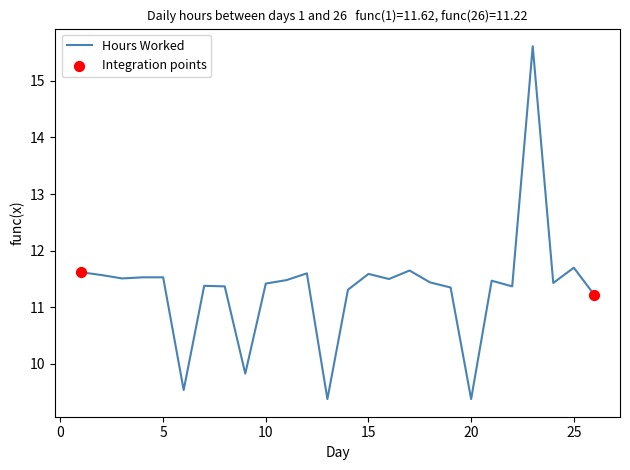

What is the difference between the maximum and minimum values?

6.2